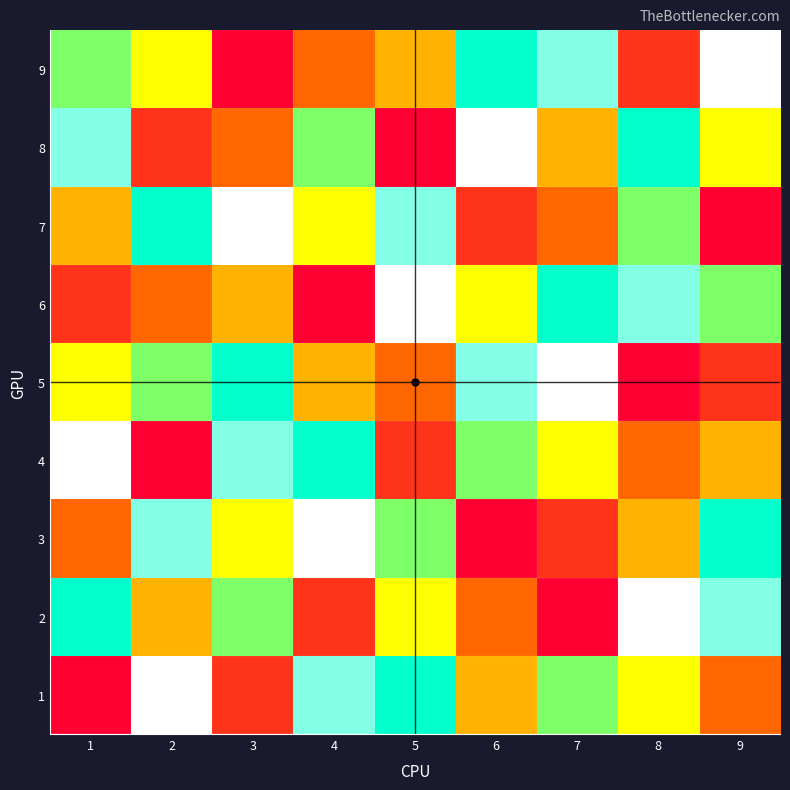

At how many categories does at least one series exceed 2?

9